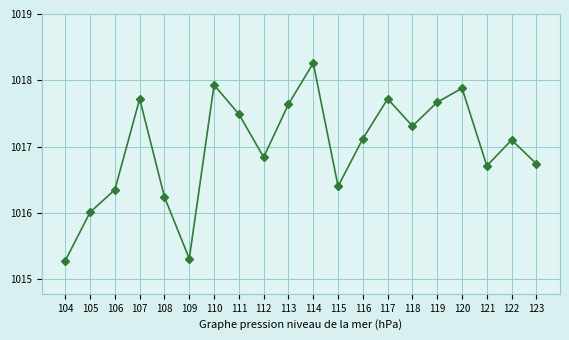

What is the minimum value shown in the chart?

1015.3